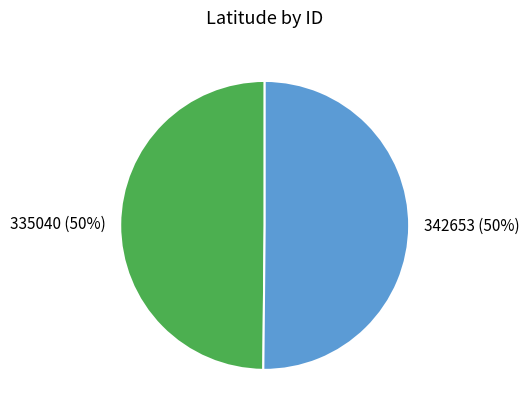

Is the sum of 342653 and 335040 greater than half?

Yes